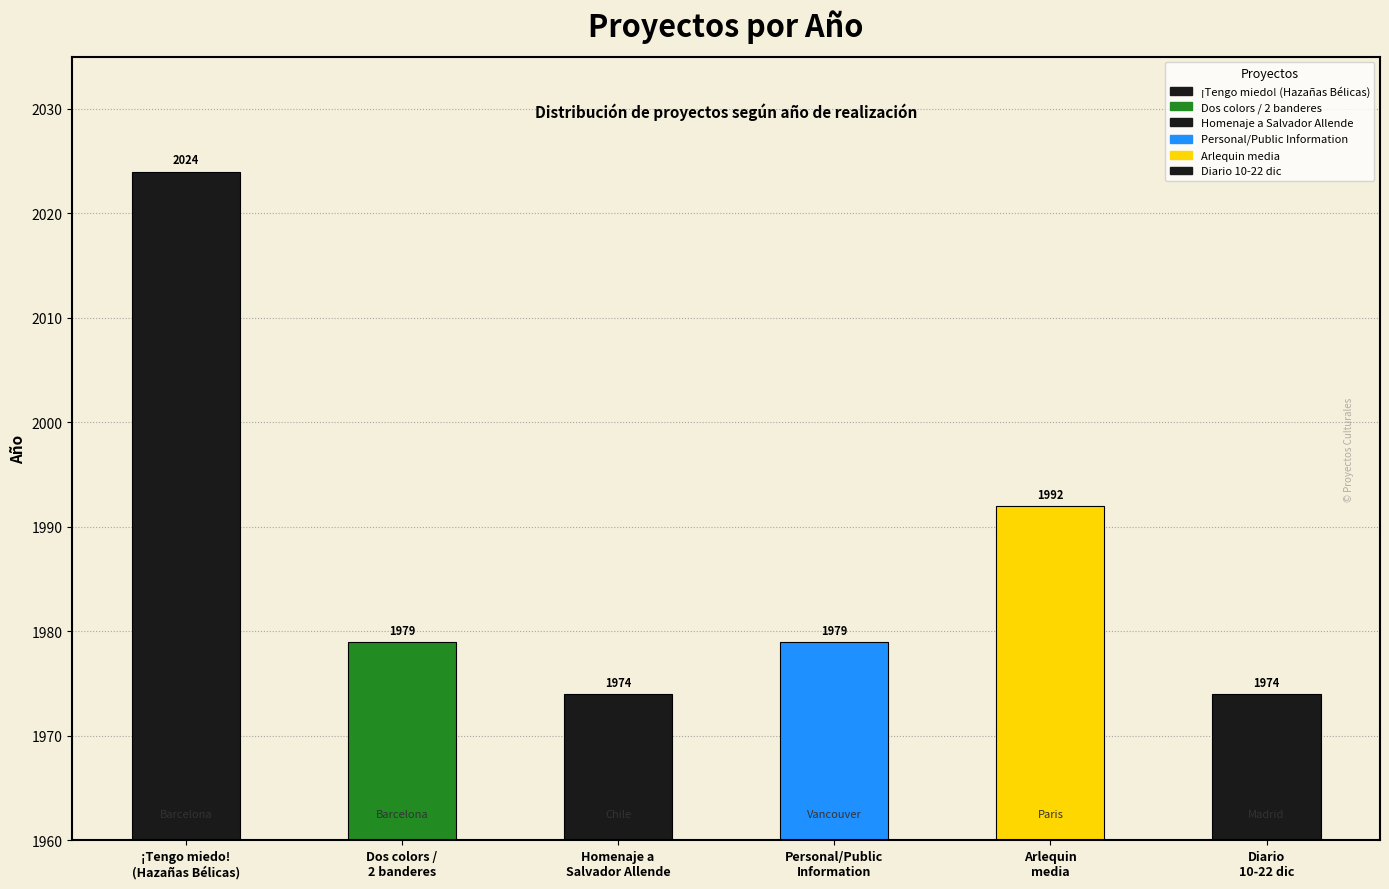

Between Paris and Chile, which is larger?

Paris